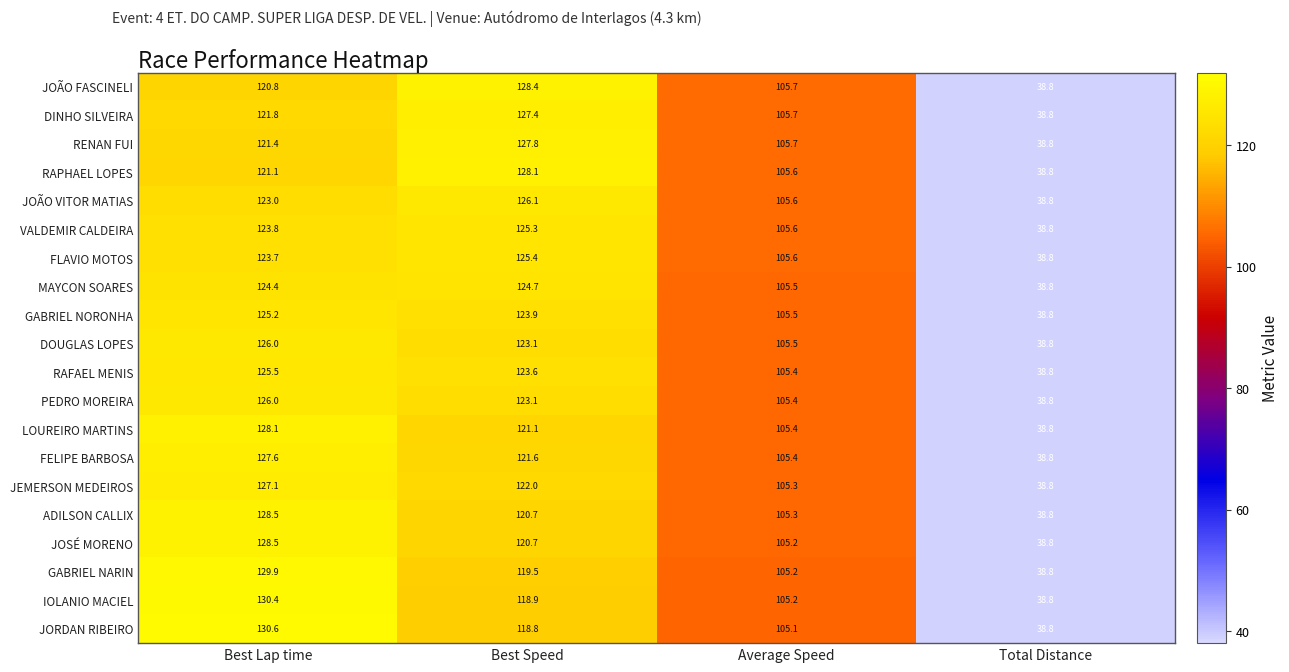

The FELIPE BARBOSA series shows 121.6 at Best Speed. True or false?

True